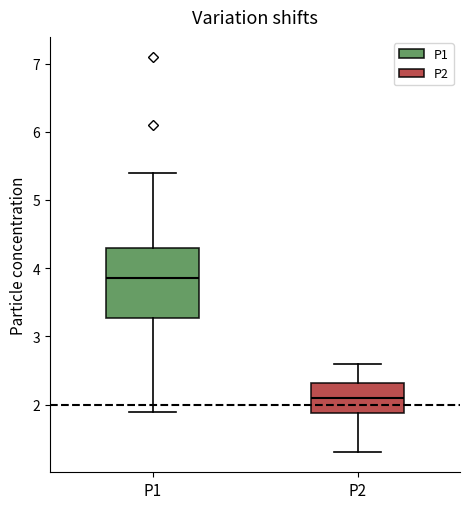

Reading left to right, transcribe this box plot: for each box, give where its median line is, the range the box spans, and where its two whiskers end, as read against the y-axis. The values are not printed on the chart, so give them approximately, as read against the axis.

P1: median 3.9, box 3.3 to 4.3, whiskers 1.9 to 5.4
P2: median 2.1, box 1.9 to 2.3, whiskers 1.3 to 2.6